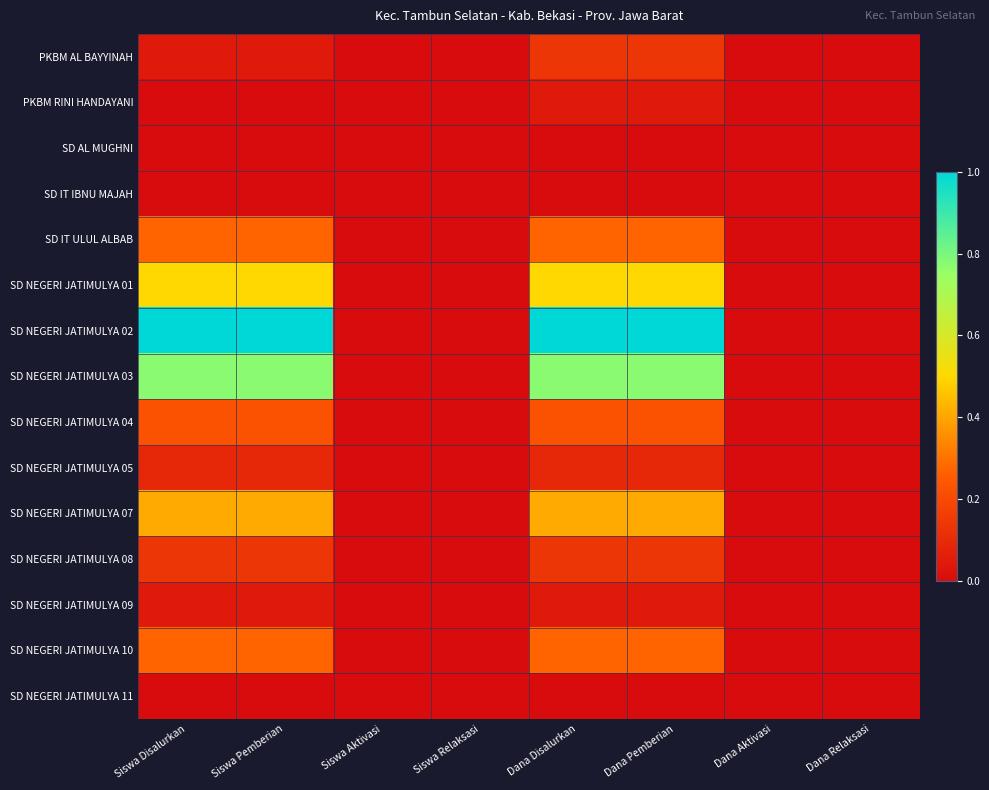

Which series has the largest range (max minus min)?

SD NEGERI JATIMULYA 02